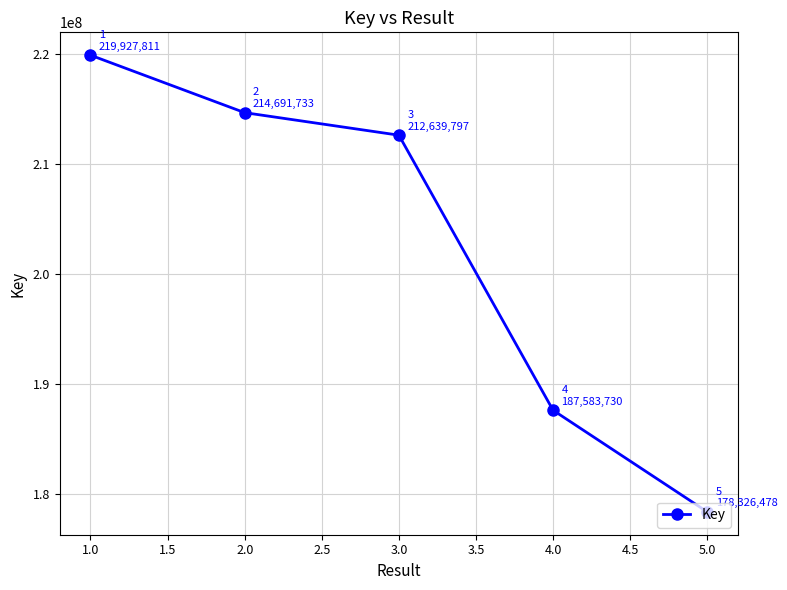

What is the value of the 3rd point from the left?

212639797